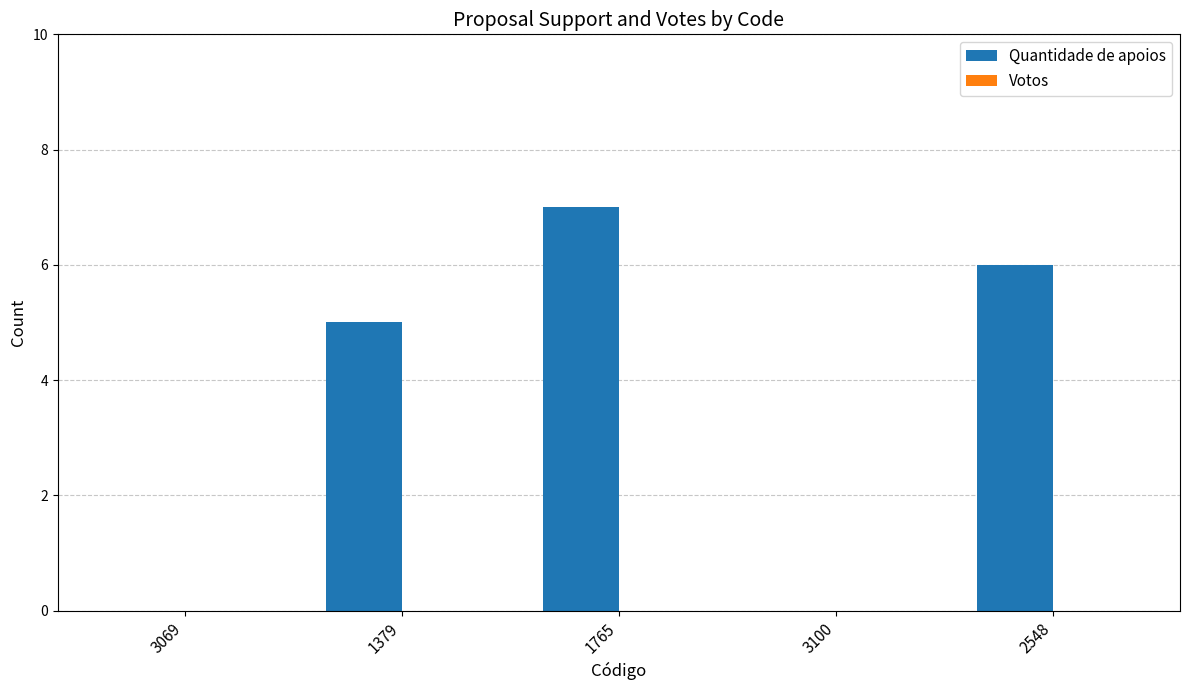

What is the change in value from 1379 to 3100?

-5